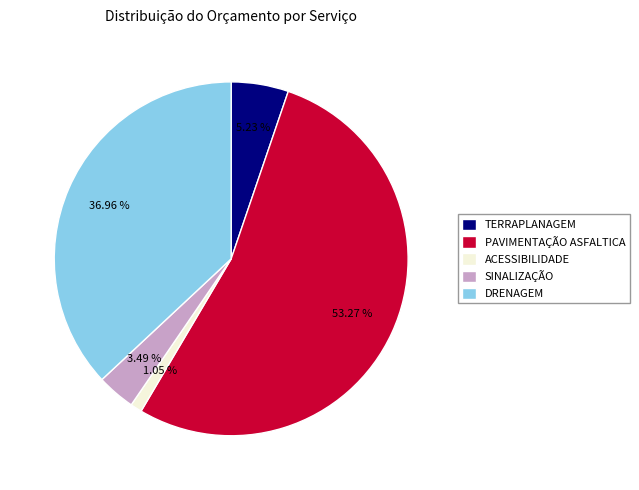

Count the number of slices in the pie.

5